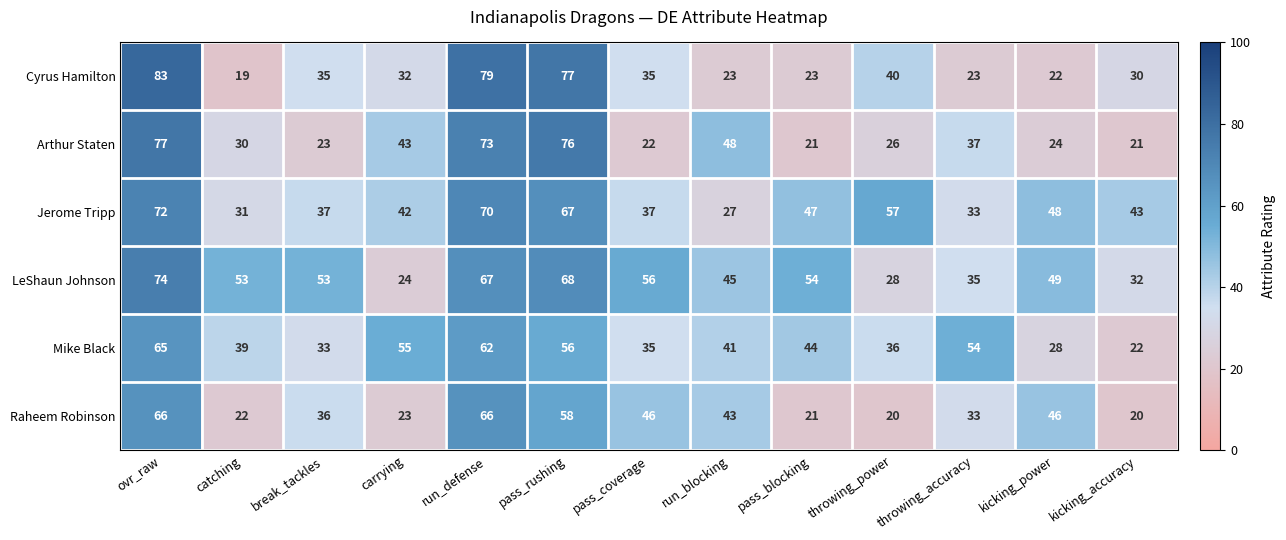

At which label does Jerome Tripp first exceed 43?

ovr_raw